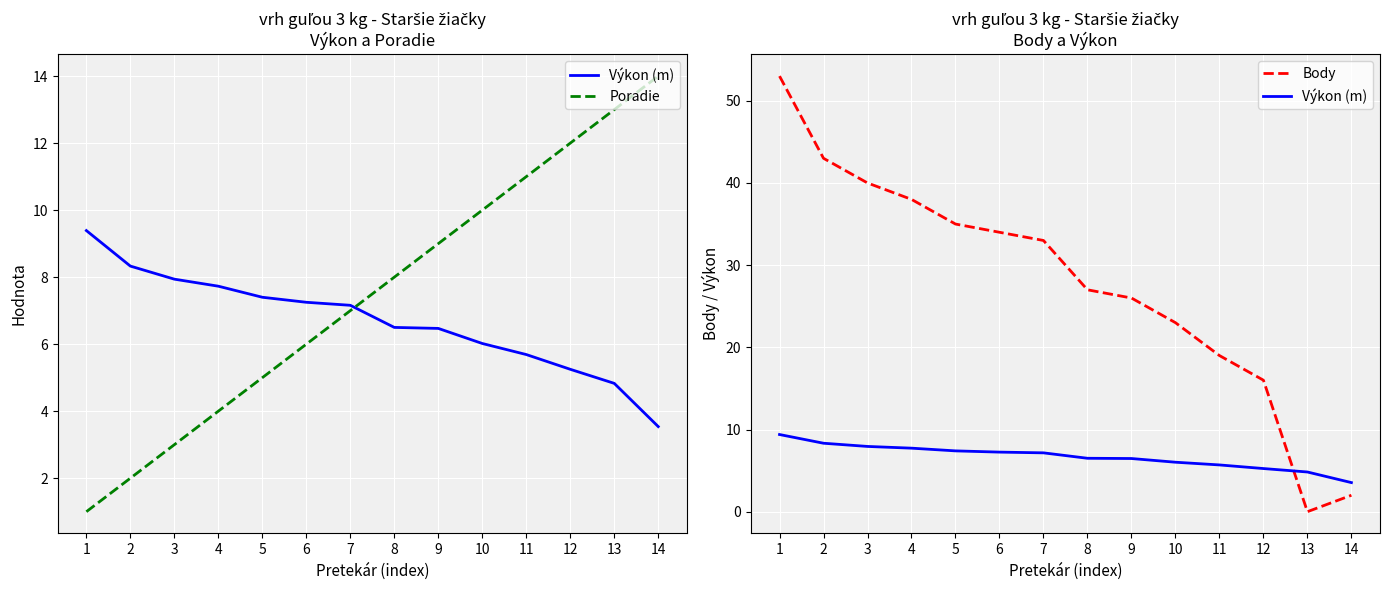

At 1, list the series in order from smallest to largest.

Poradie, Výkon (m), Body